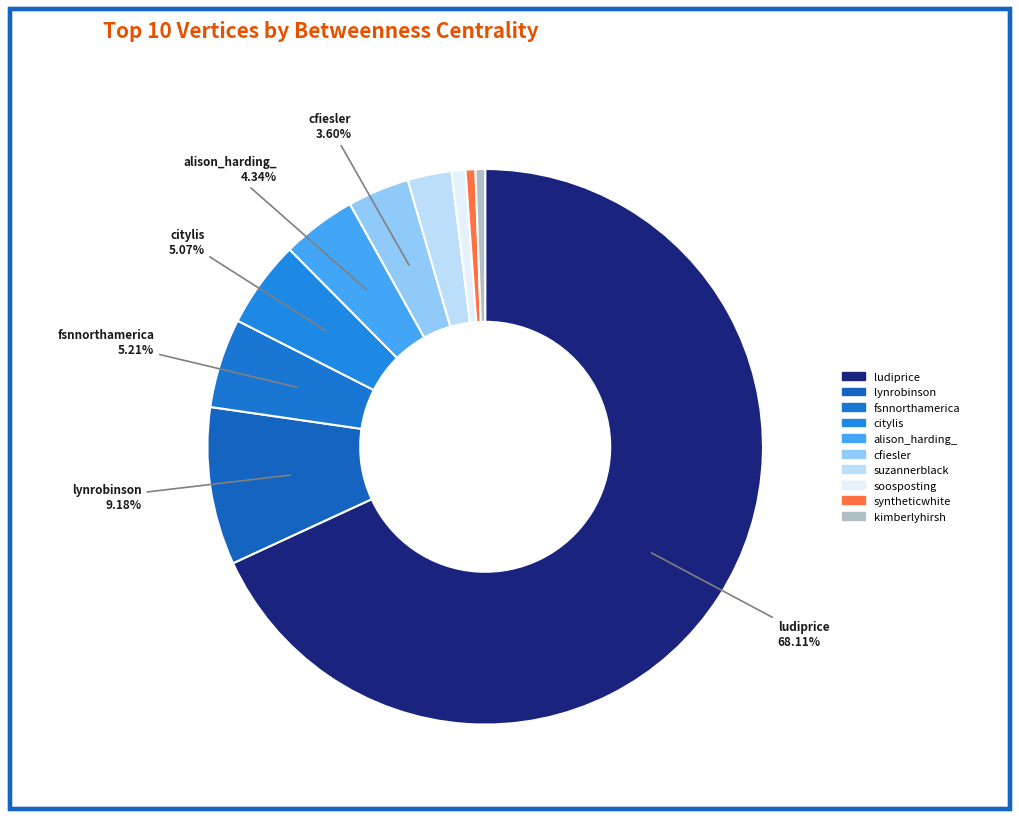

What percentage is NOT represented by fsnnorthamerica?

94.8%